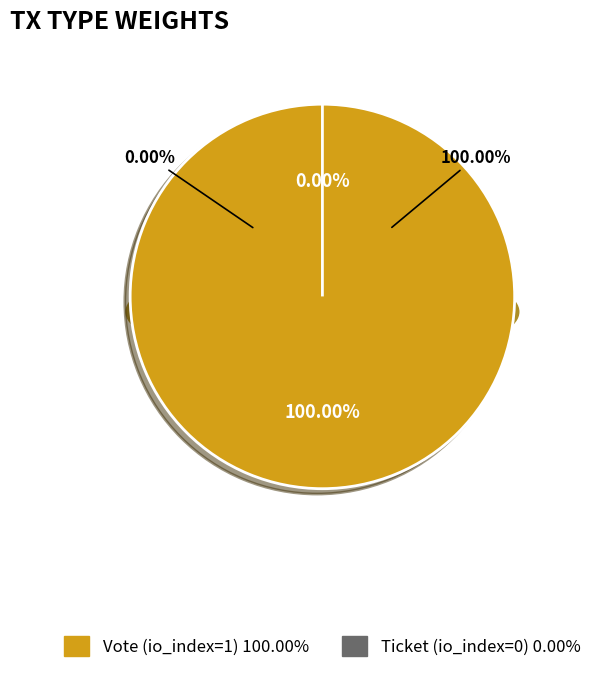

Is it true that Vote (io_index=1) is 88% of the pie?

False